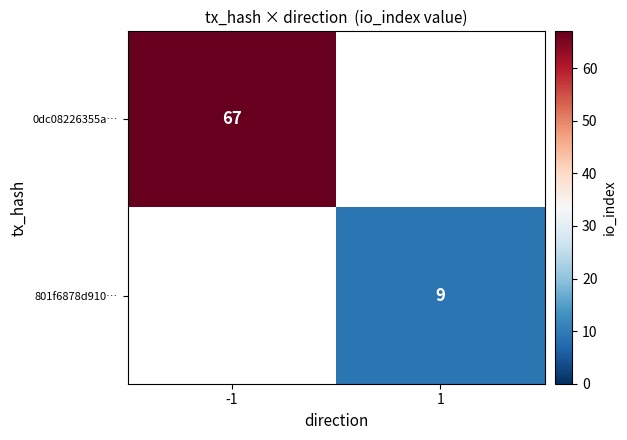

The value of 0dc08226355a… at -1 is 67. True or false?

True